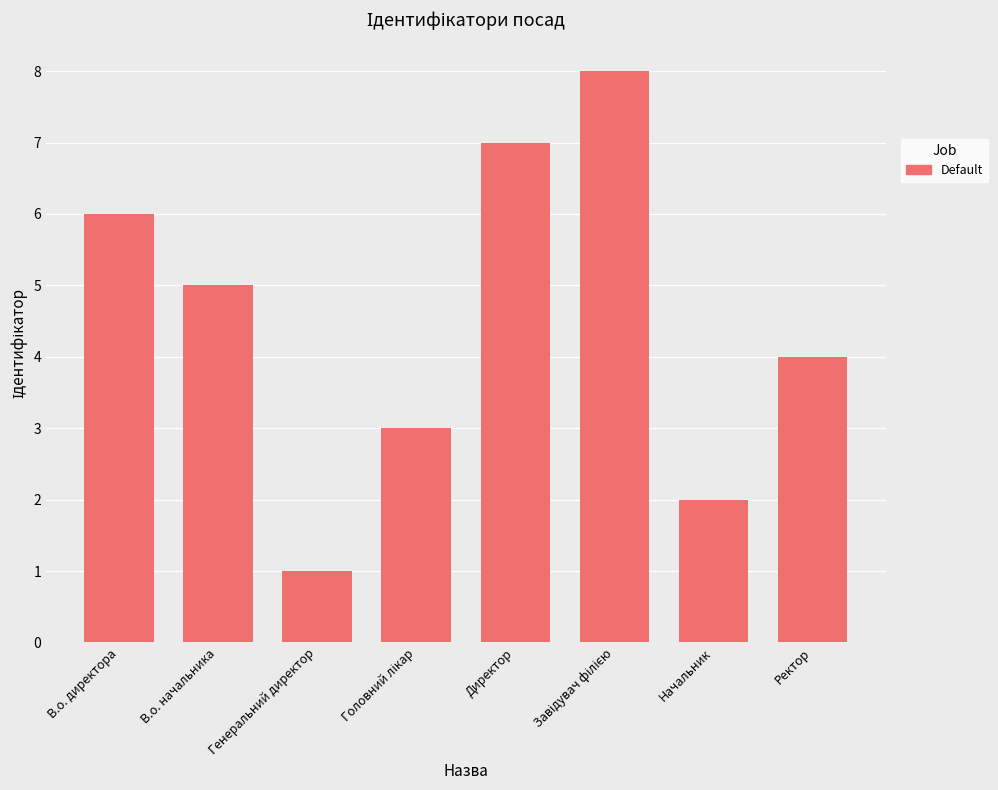

The value at Ректор is 1. True or false?

False